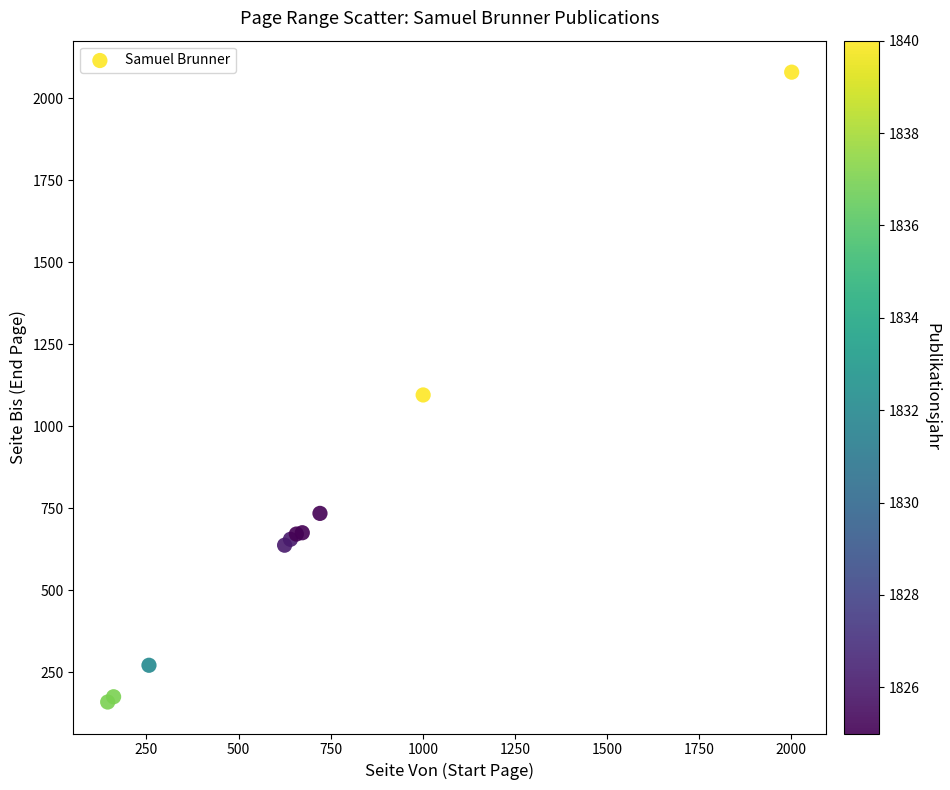

What Y value in the scatter plot is closest to 1120?

1096